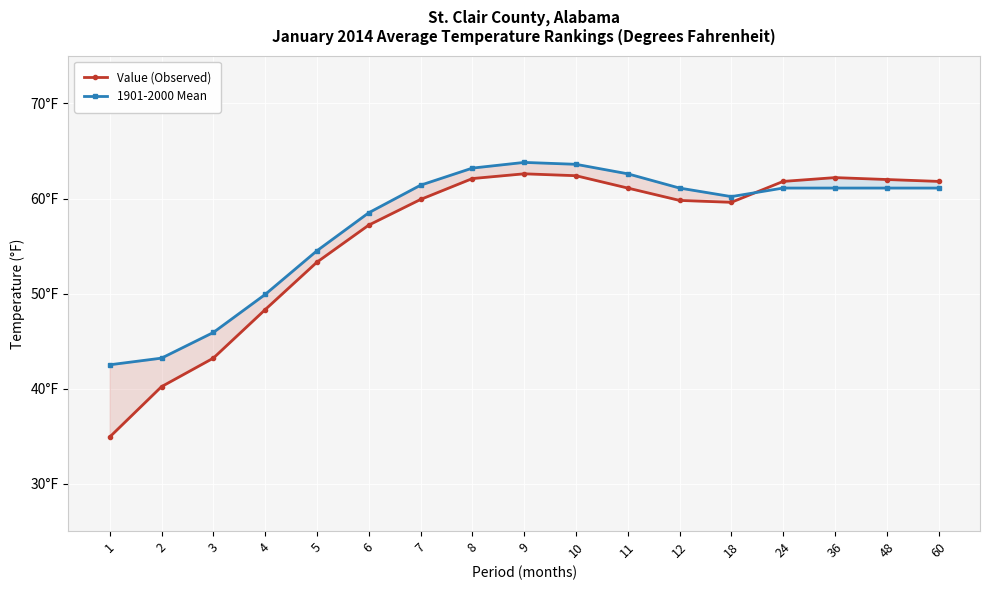

How many lines are shown in the chart?

2